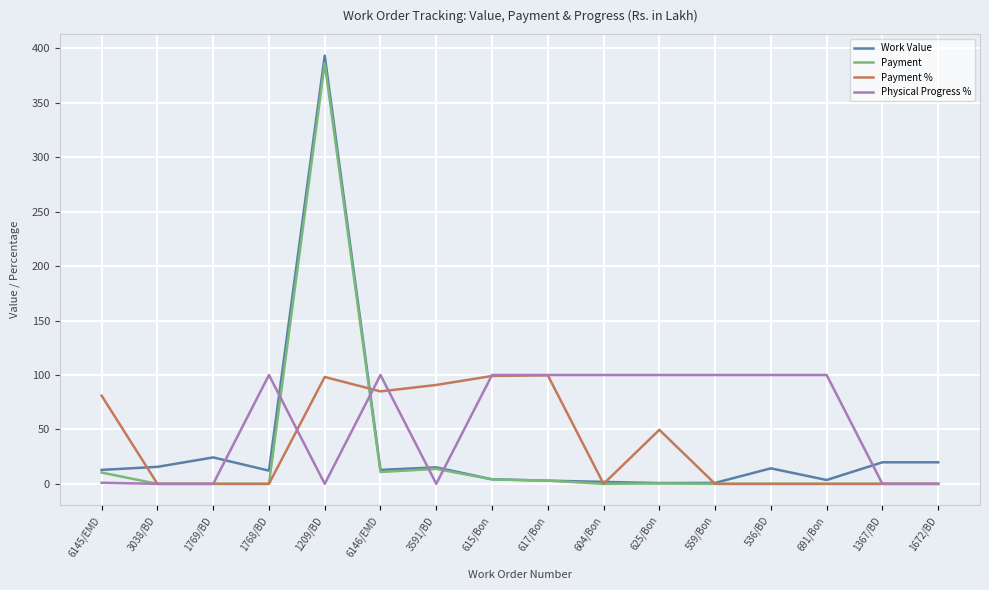

True or false: Payment % has more than 2 interior local peaks.

True